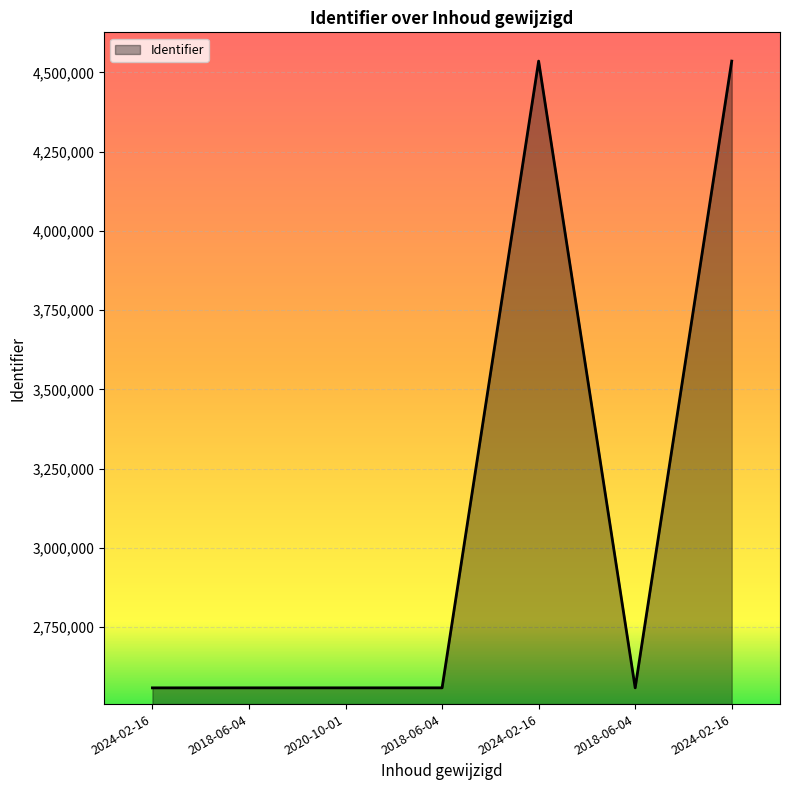

What is the value of the 1st point from the left?

2558886